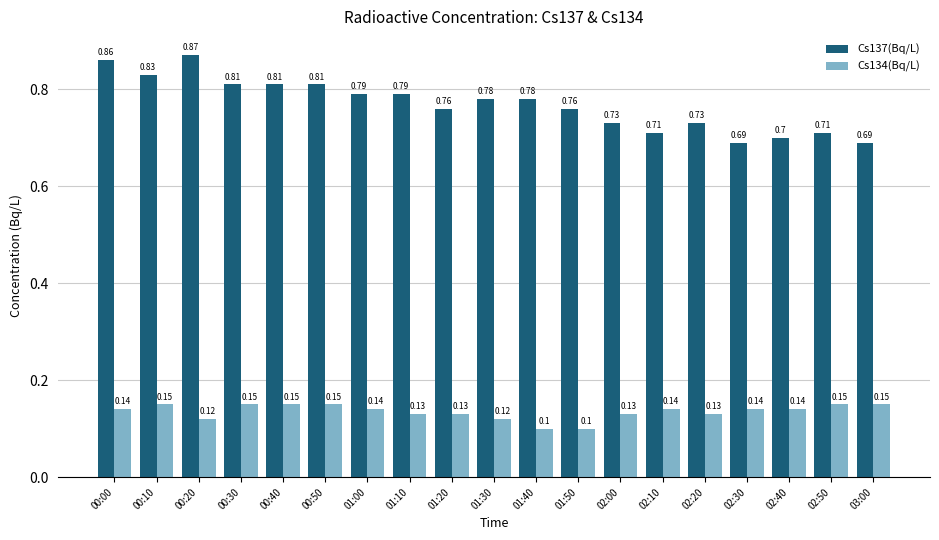

What is the label of the 4th bar from the right?

02:30